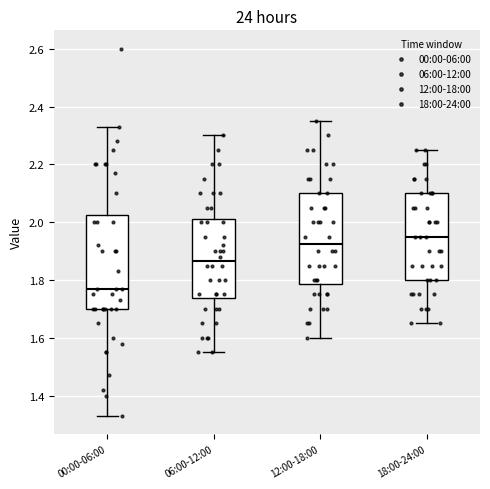

Which box's median line is the highest?

18:00-24:00